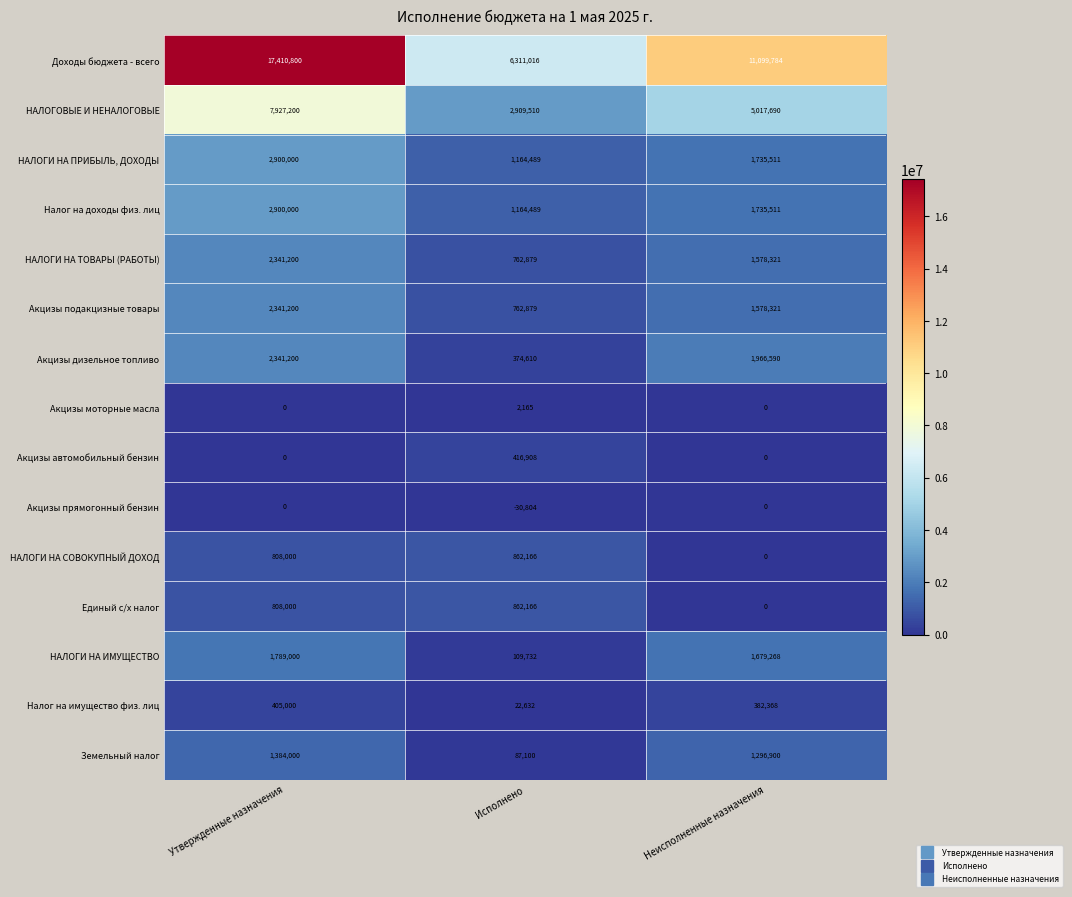

Which series has the widest spread of values?

Доходы бюджета - всего